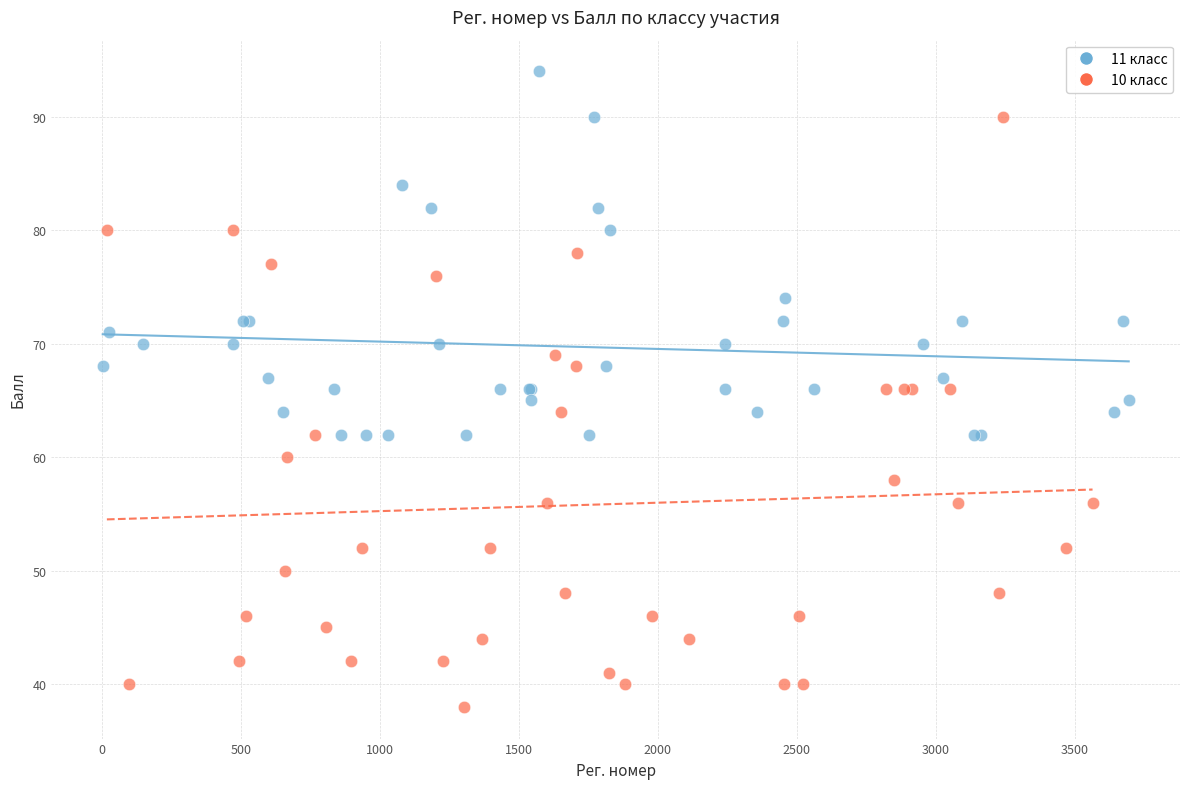

Which series contains the highest Y value?

11 класс